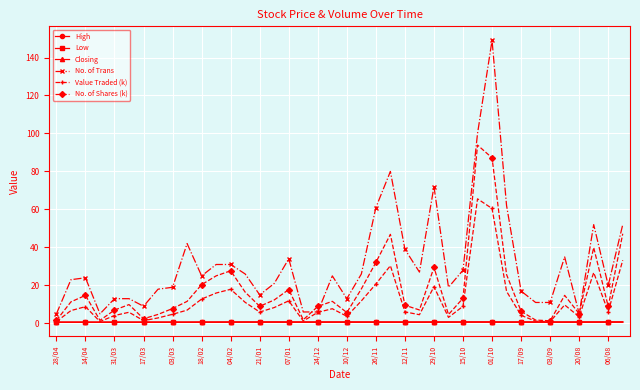

True or false: Low has more than 0 interior local peaks.

True